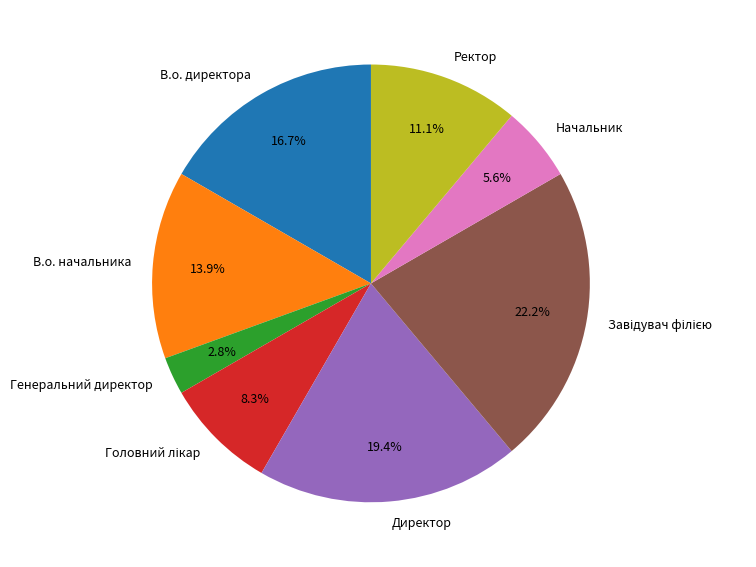

Does В.о. начальника represent more than half of the total?

No